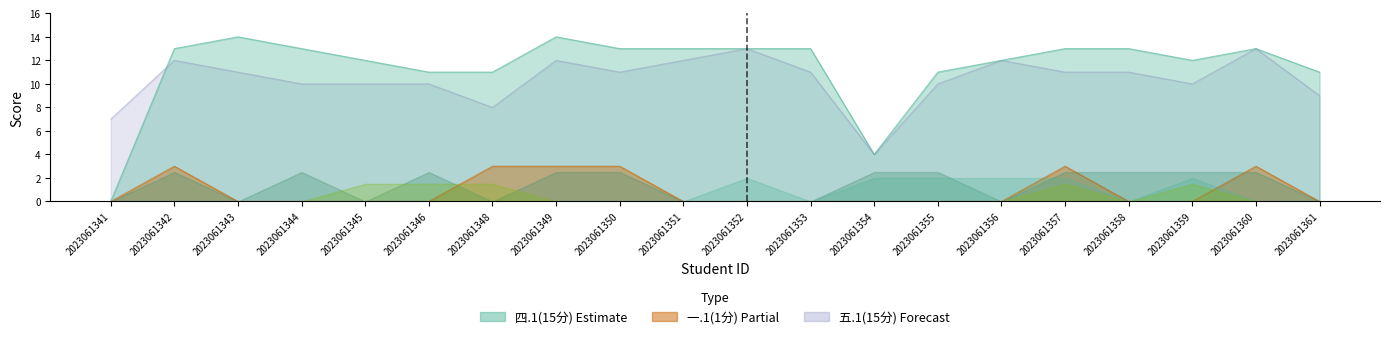

True or false: 一.1(1分) has a value of 0 at 2023061346.

True